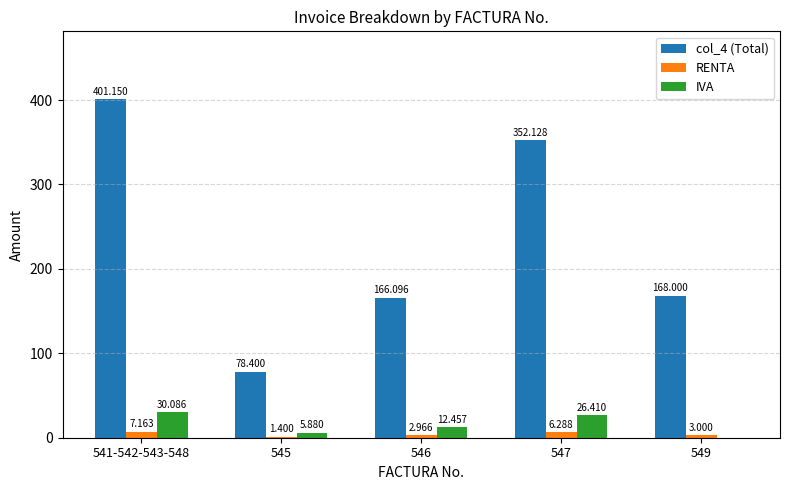

True or false: col_4 (Total) has a value of 89.5 at 546.

False